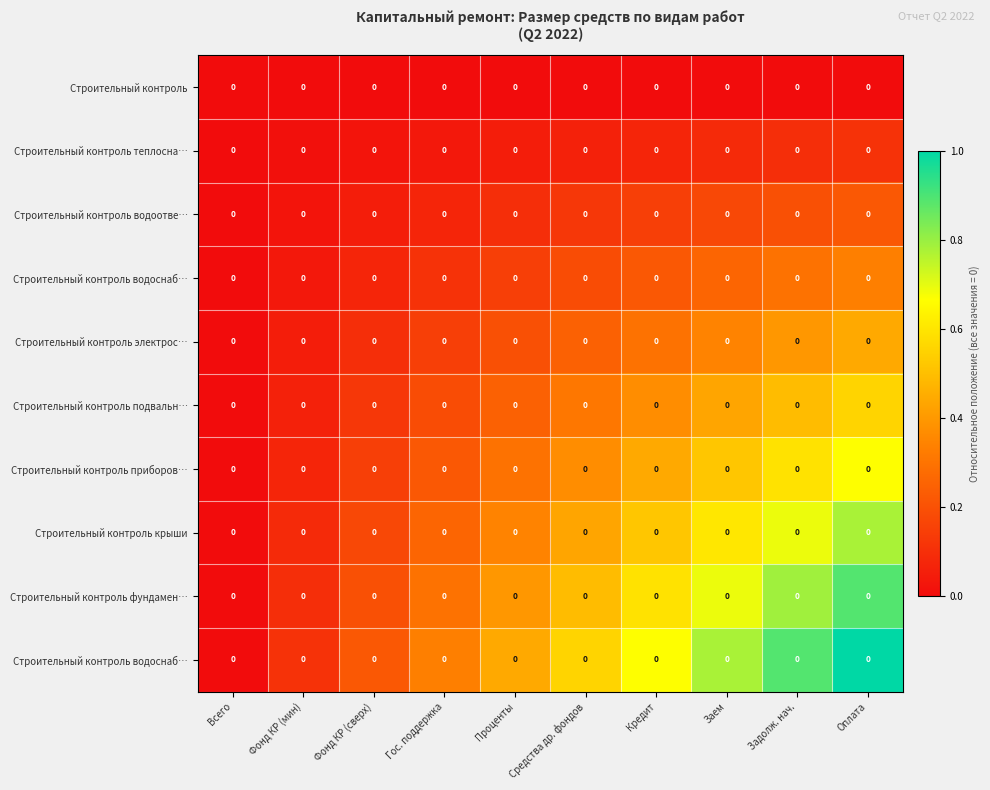

Count the number of categories in the chart.

10